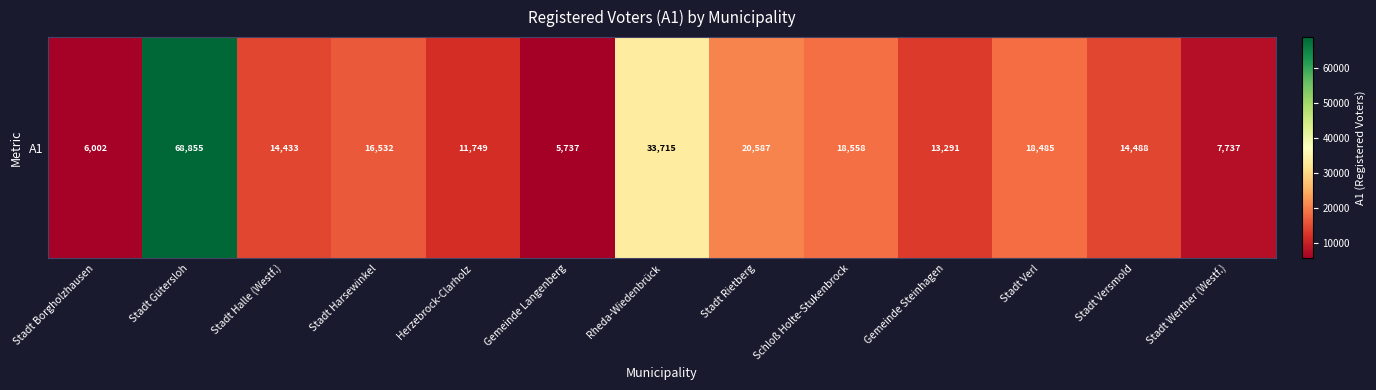

Read the value at Stadt Rietberg.

20587